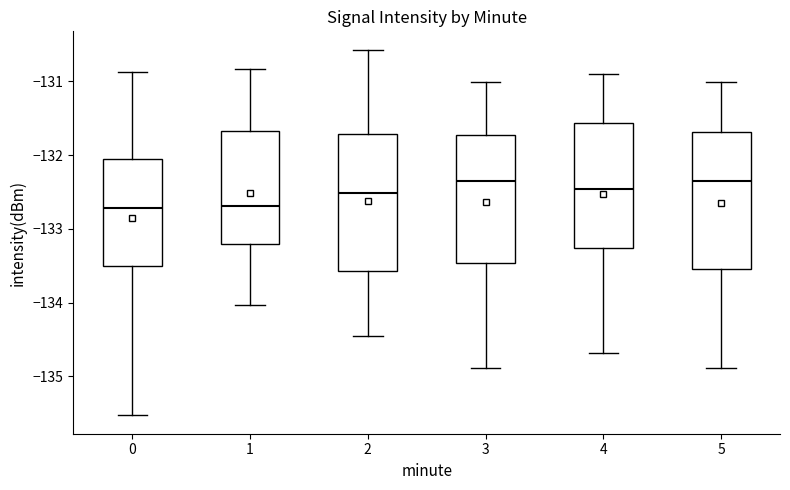

Where is the lower edge of the box at x = 1 on the y-axis? The values are not printed on the chart, so give them approximately, as read against the axis.

-133.2